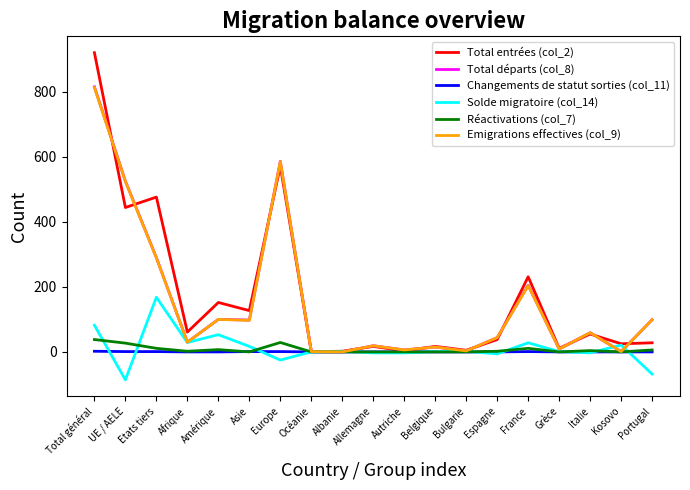

At which category is the sum across all series the highest?

Total général